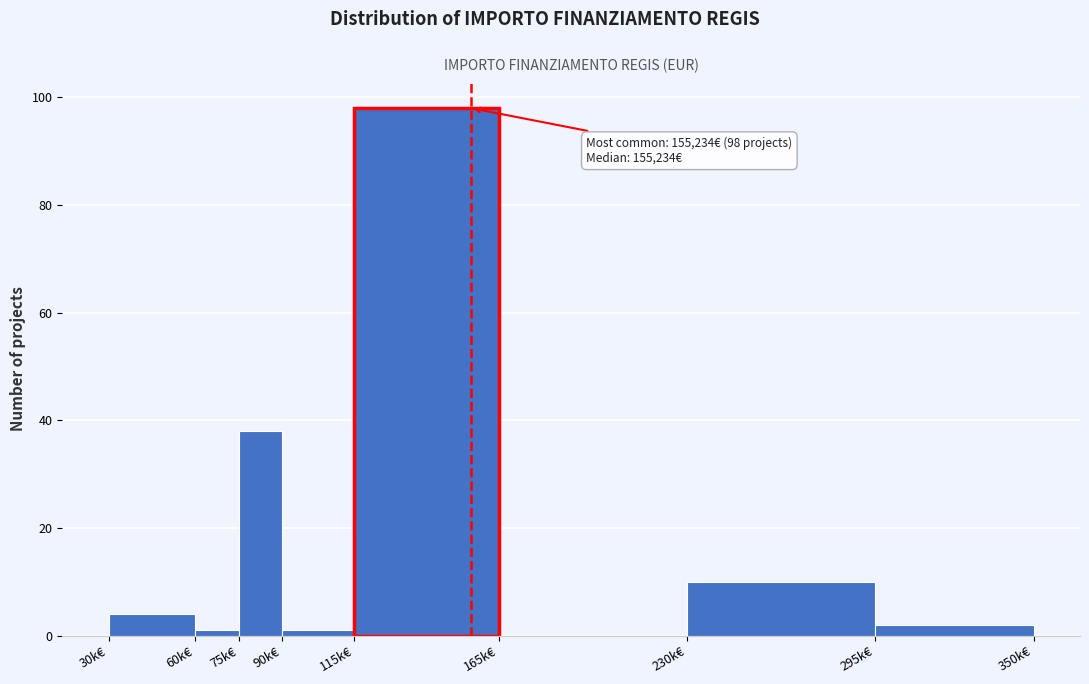

Reading right to left, list all the values displayed in this chart.

295k€=2	230k€=10	165k€=0	115k€=98	90k€=1	75k€=38	60k€=1	30k€=4